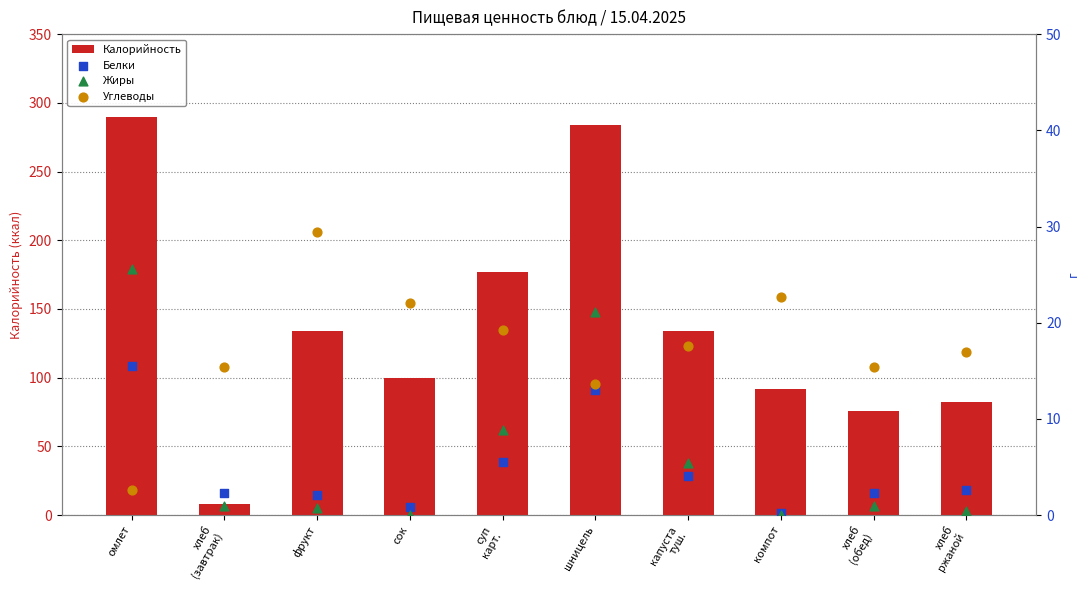

At which category is the sum across all series the highest?

омлет